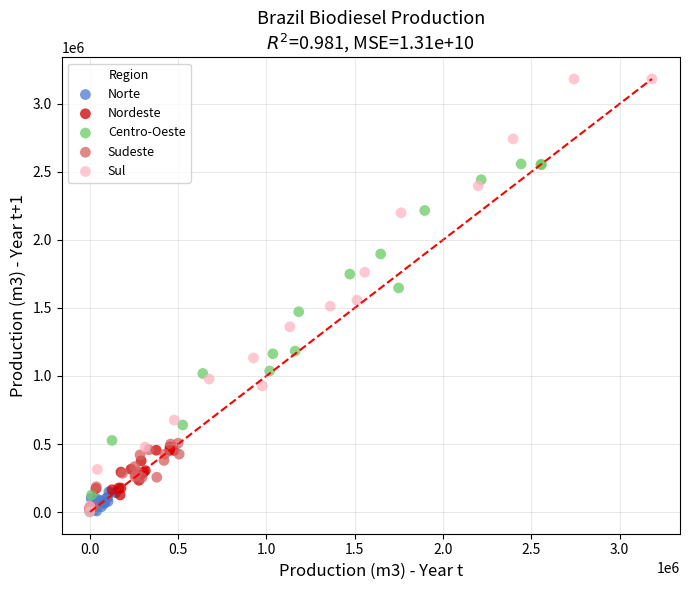

Which series has the widest spread of Y values?

Sul